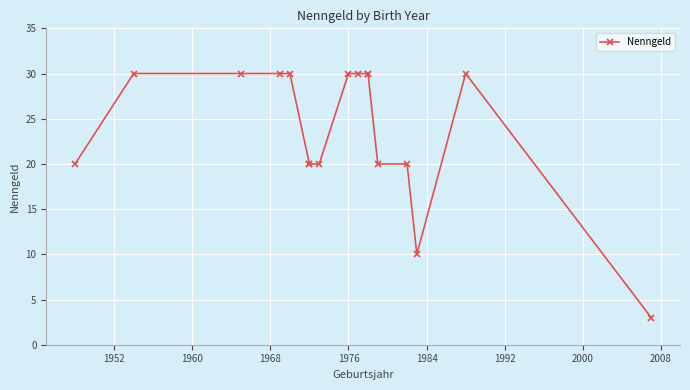

True or false: there are more than 0 points higher than both neighbors.

True